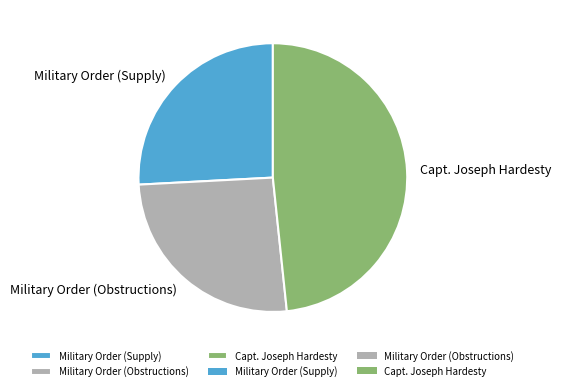

True or false: Military Order (Supply) accounts for 26% of the total.

True